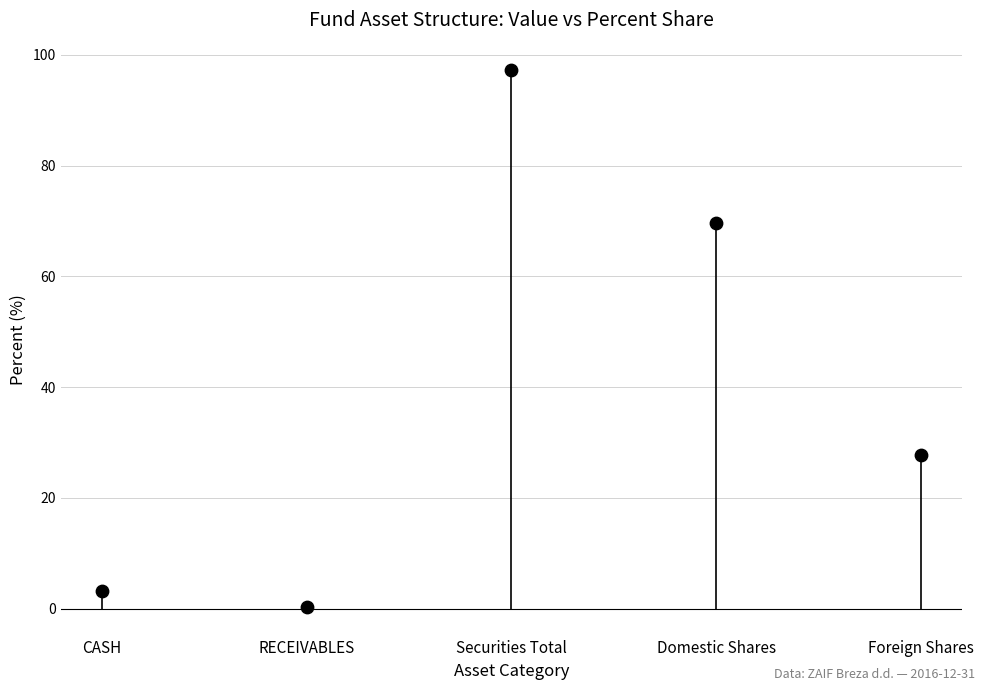

What Y value in the scatter plot is closest to 48?

27.7